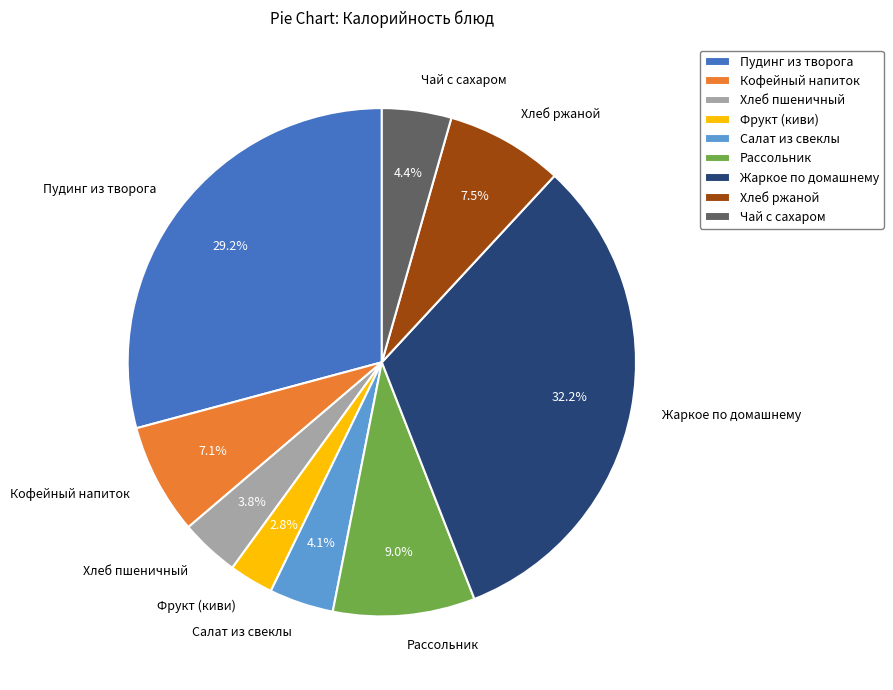

What is the smallest slice in the pie chart?

Фрукт (киви)